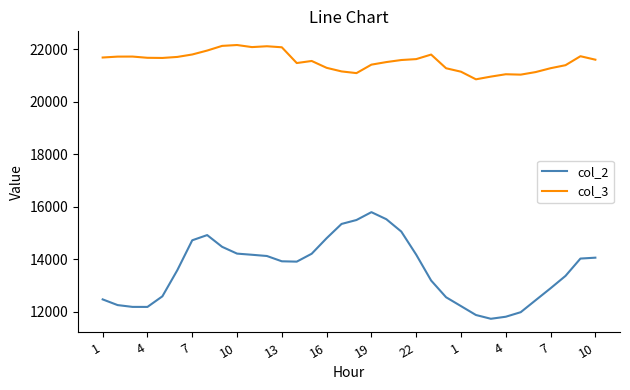

Is this an area chart (filled region under the line)?

No